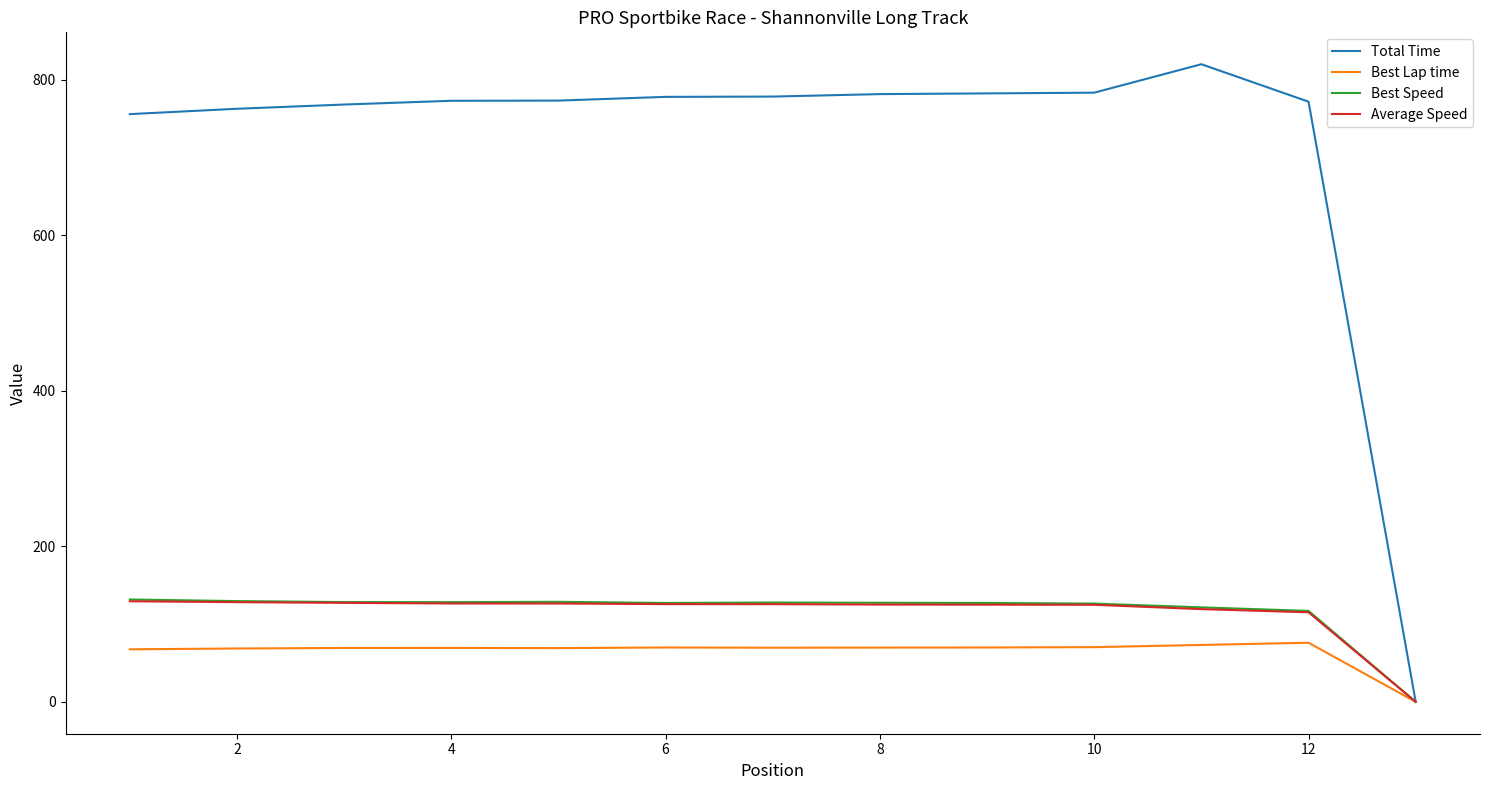

Which series has the largest range (max minus min)?

Total Time